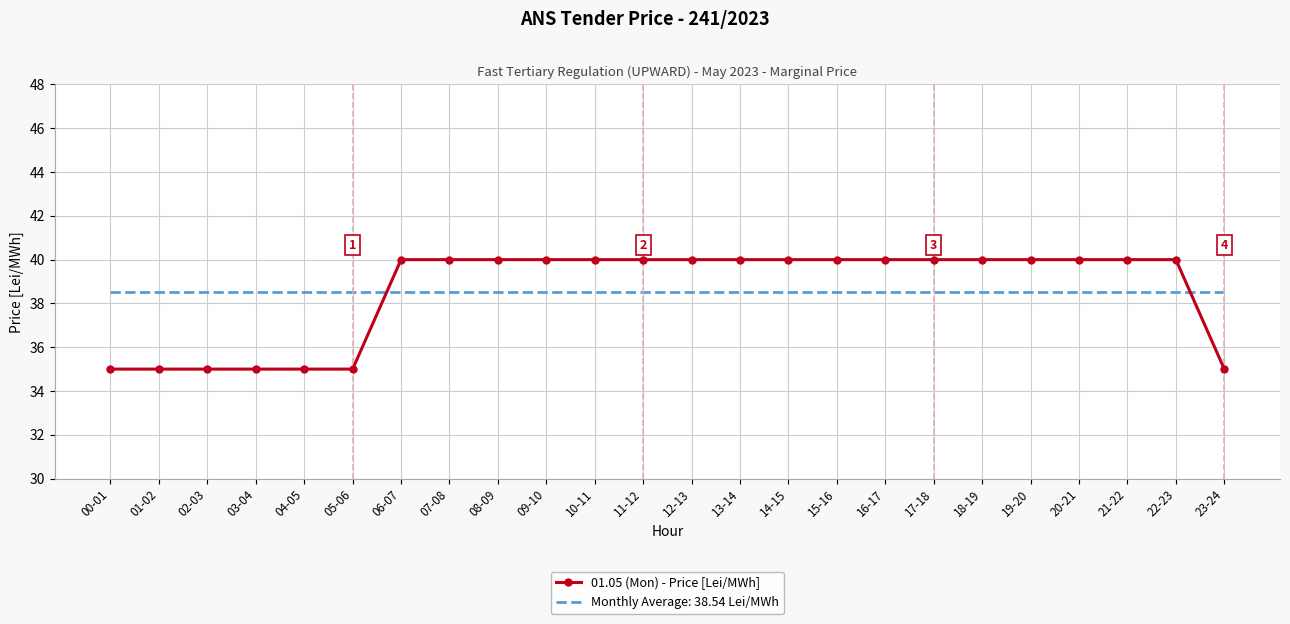

Is it true that Monthly Average: 38.54 Lei/MWh equals 8.5 at 20-21?

False